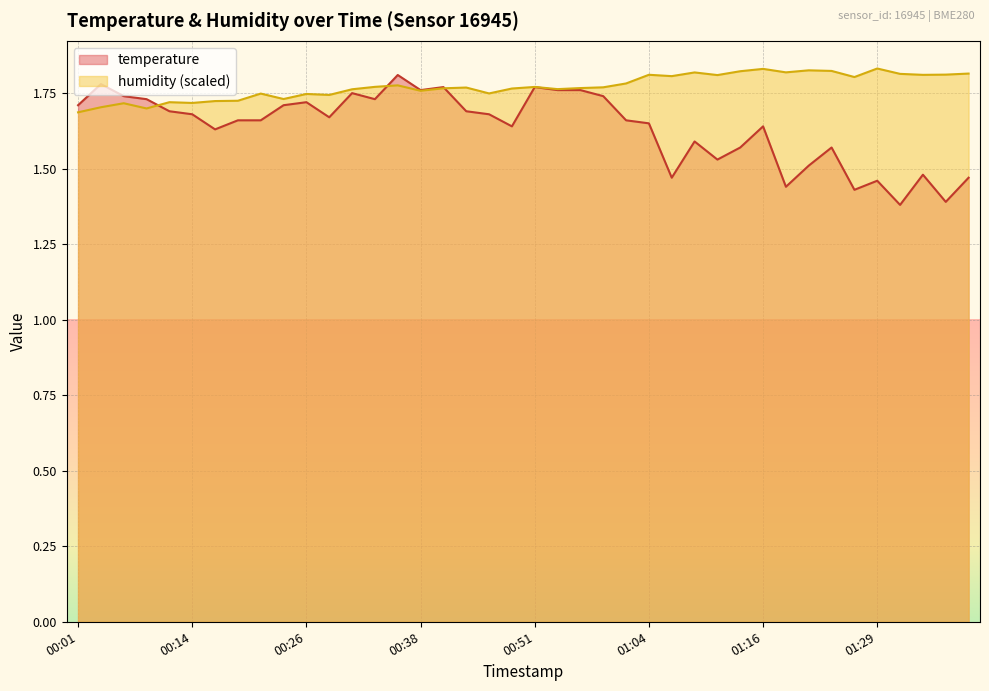

Does the chart display data point markers on the line(s)?

No